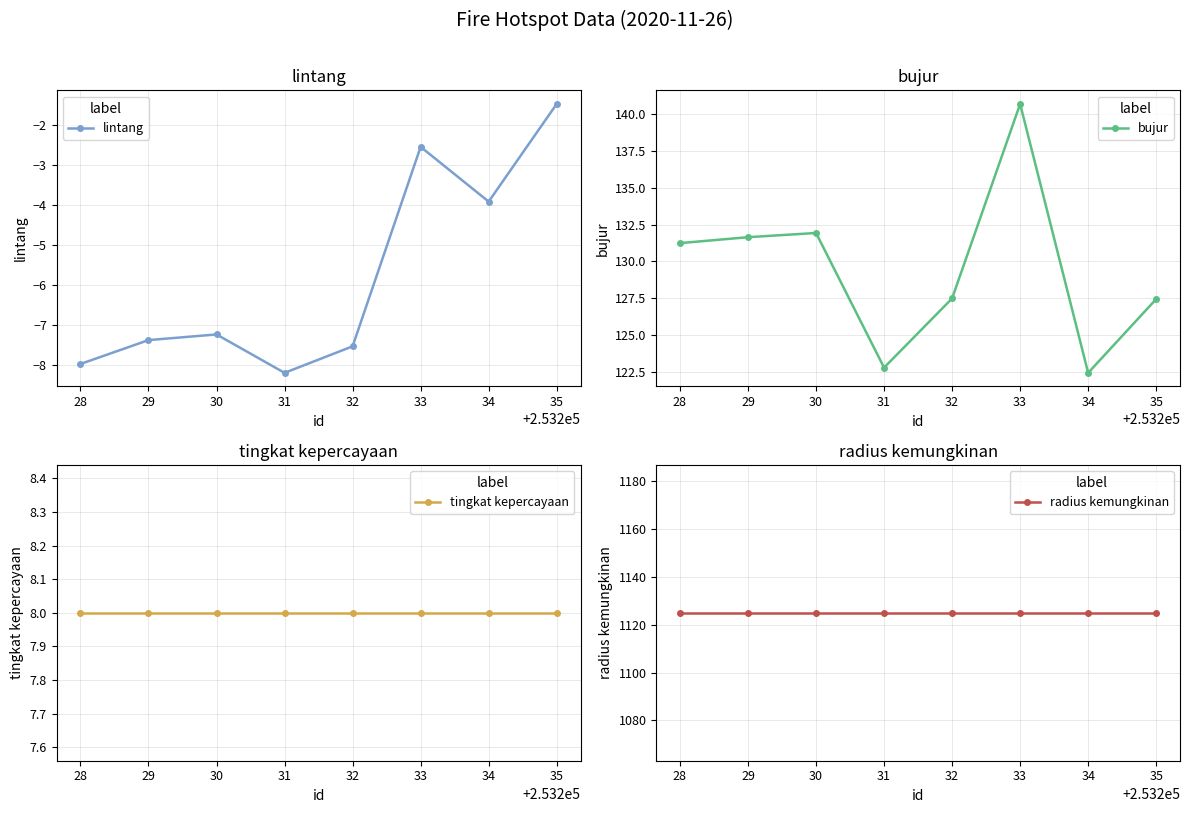

At which label does lintang first exceed -7?

33